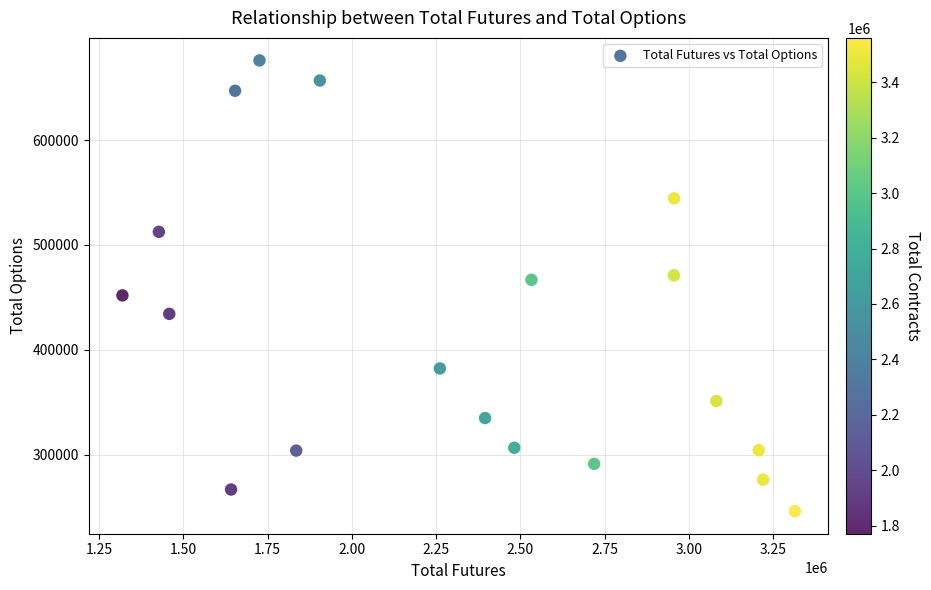

What is the range of X values (max minus min)?

1994089